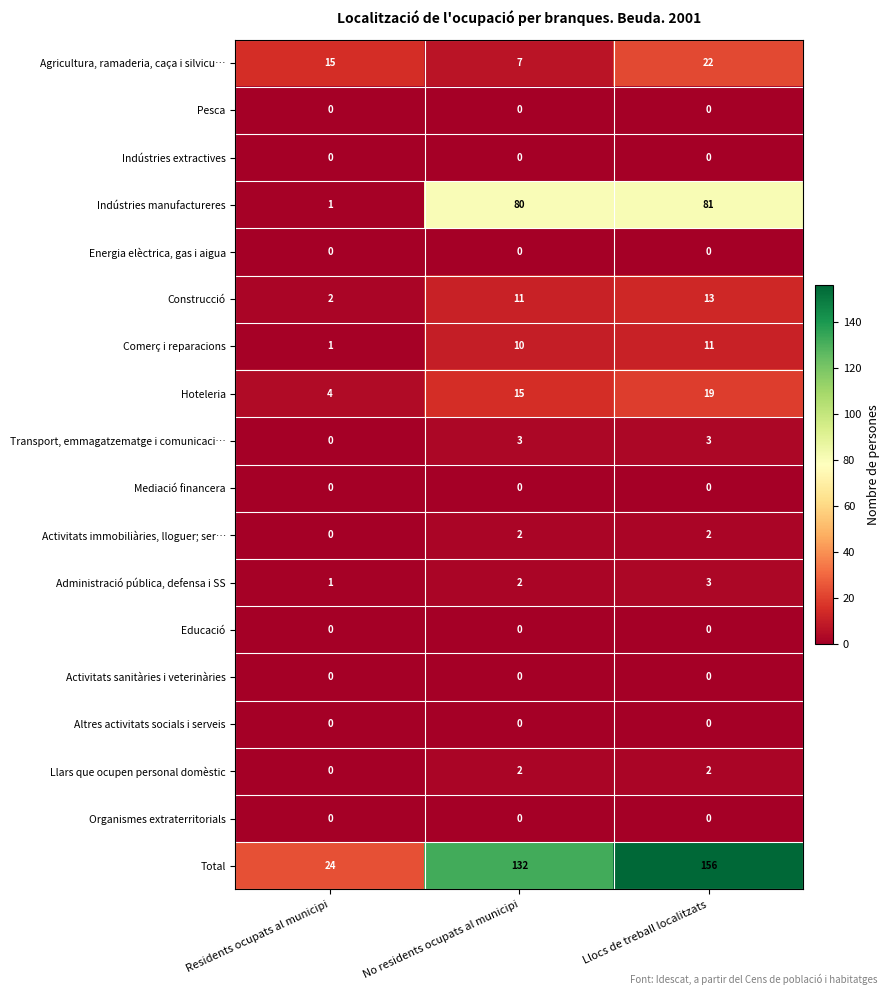

What is the difference between the second highest and minimum values in the Total series?

108